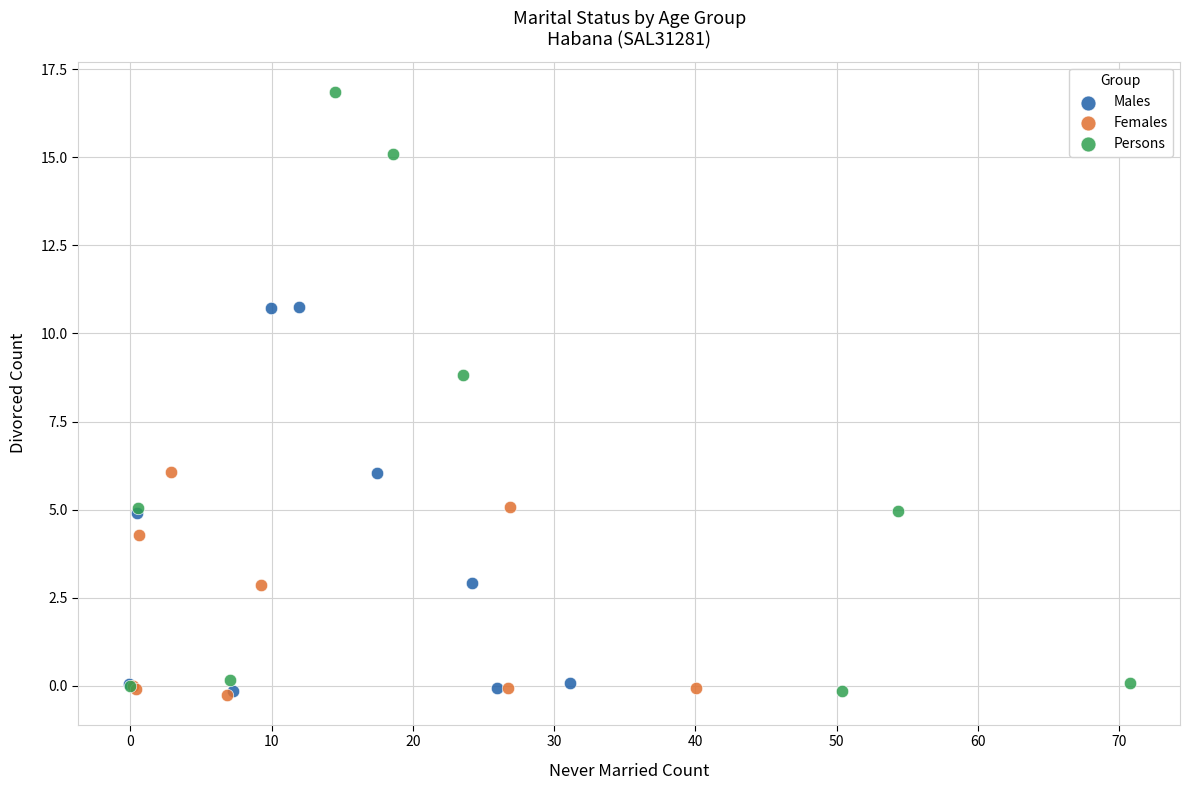

Which series has the largest Y range (max minus min)?

Persons